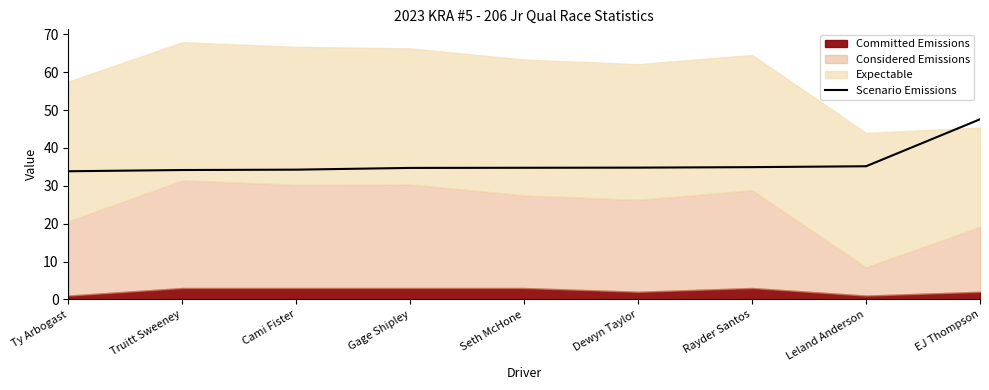

True or false: there are more than 2 points higher than both neighbors.

False